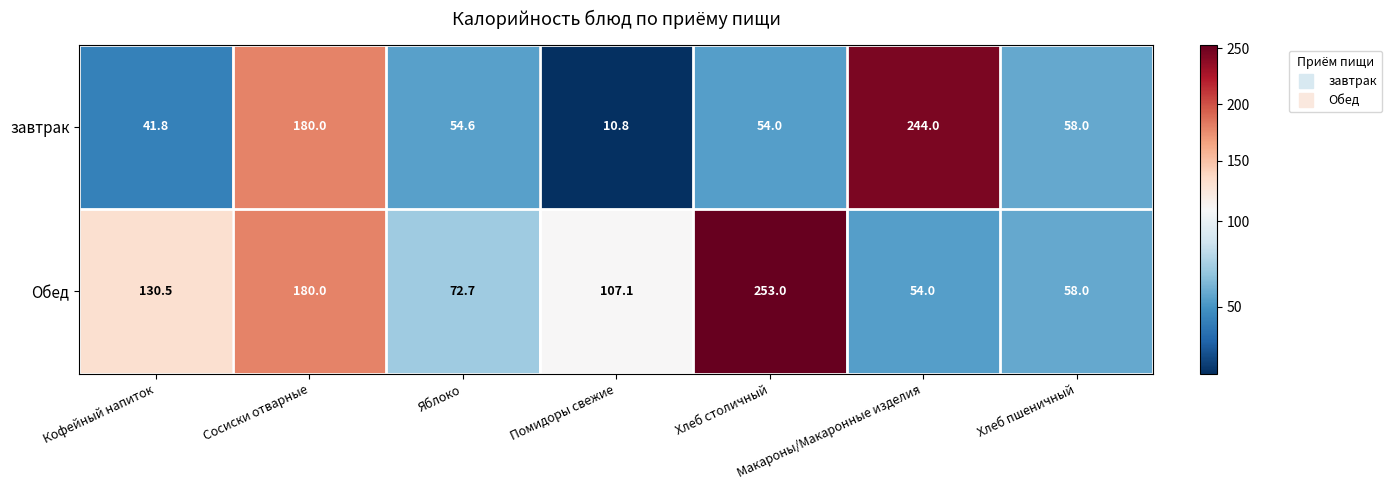

What is the difference between the second highest and second lowest values in the Обед series?

122.0